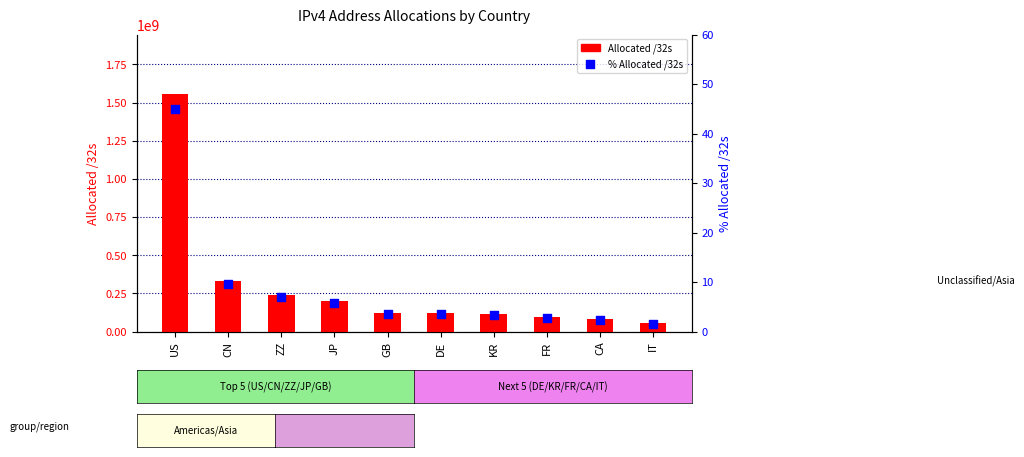

What are all the series names shown in the legend?

Allocated /32s, % Allocated /32s